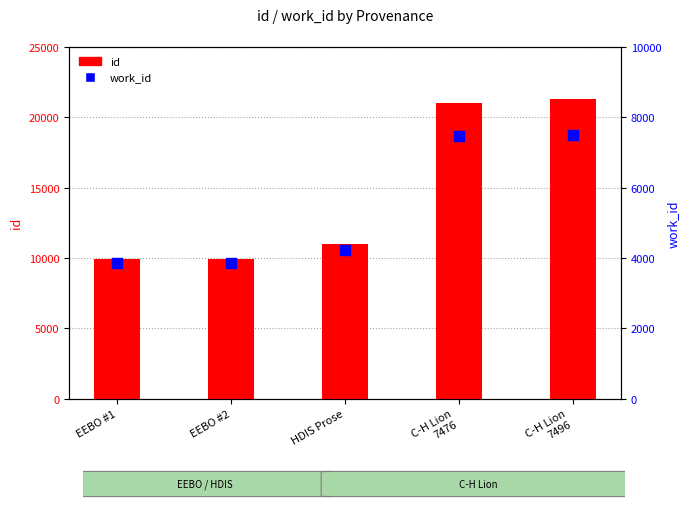

At how many categories does at least one series exceed 14499?

2